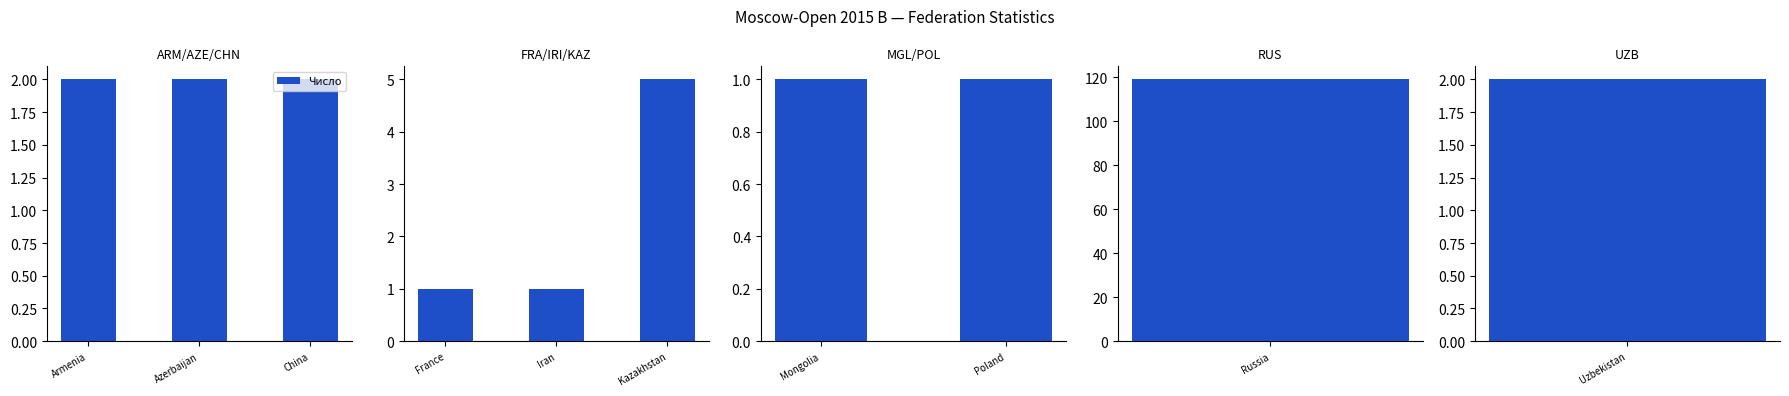

True or false: the data shows 2 at Azerbaijan.

True